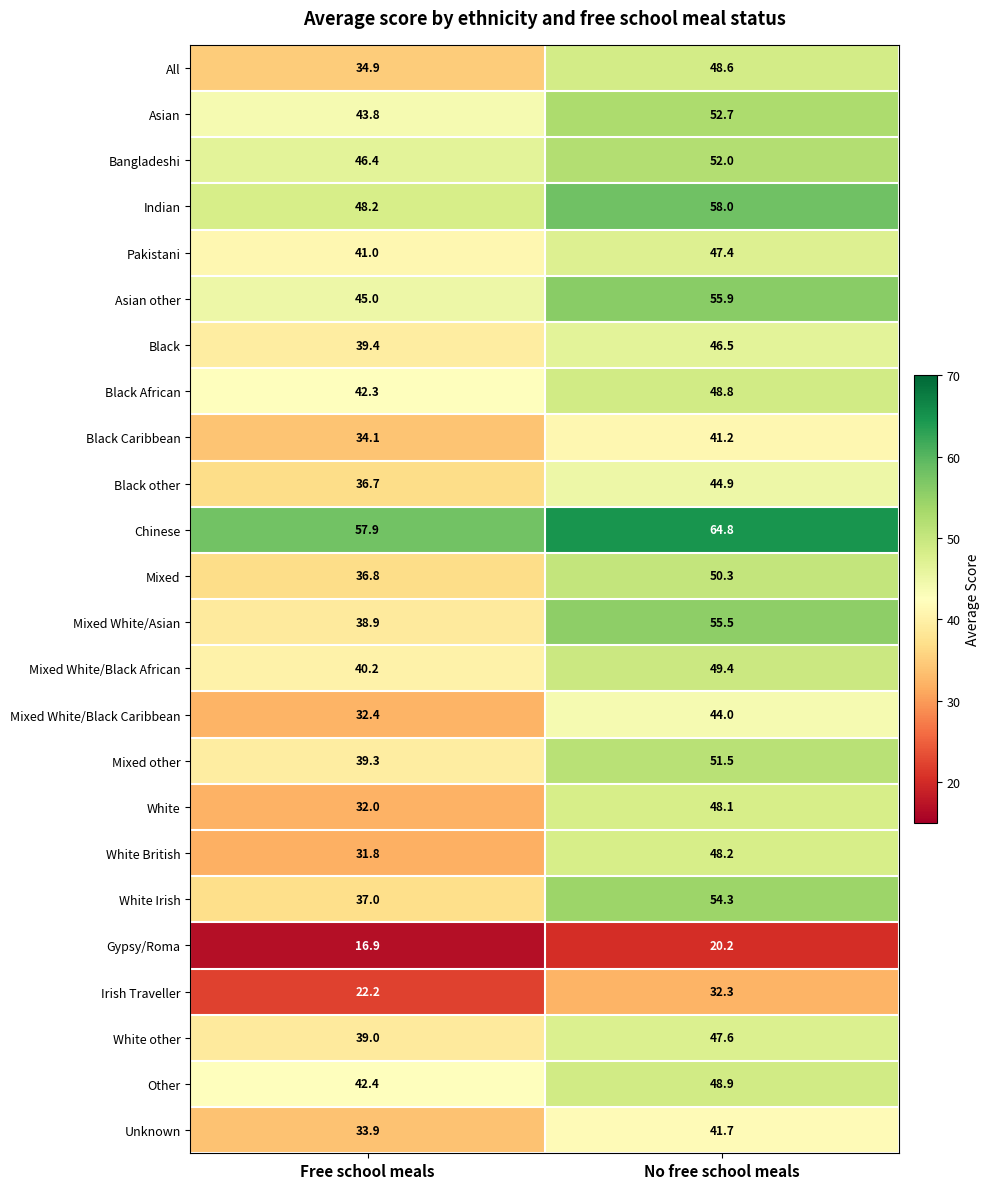

At Free school meals, list the series in order from largest to smallest.

Chinese, Indian, Bangladeshi, Asian other, Asian, Other, Black African, Pakistani, Mixed White/Black African, Black, Mixed other, White other, Mixed White/Asian, White Irish, Mixed, Black other, All, Black Caribbean, Unknown, Mixed White/Black Caribbean, White, White British, Irish Traveller, Gypsy/Roma